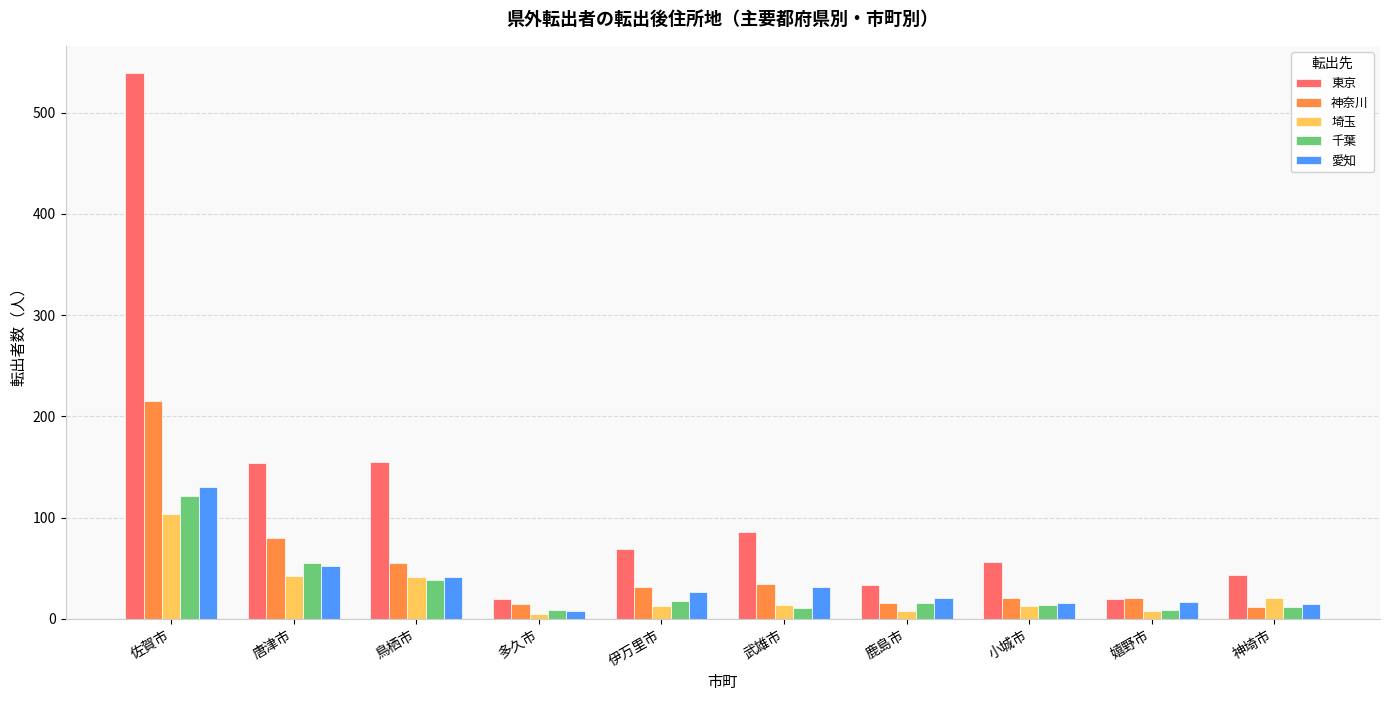

Are the bars grouped side by side (vs. stacked)?

Yes